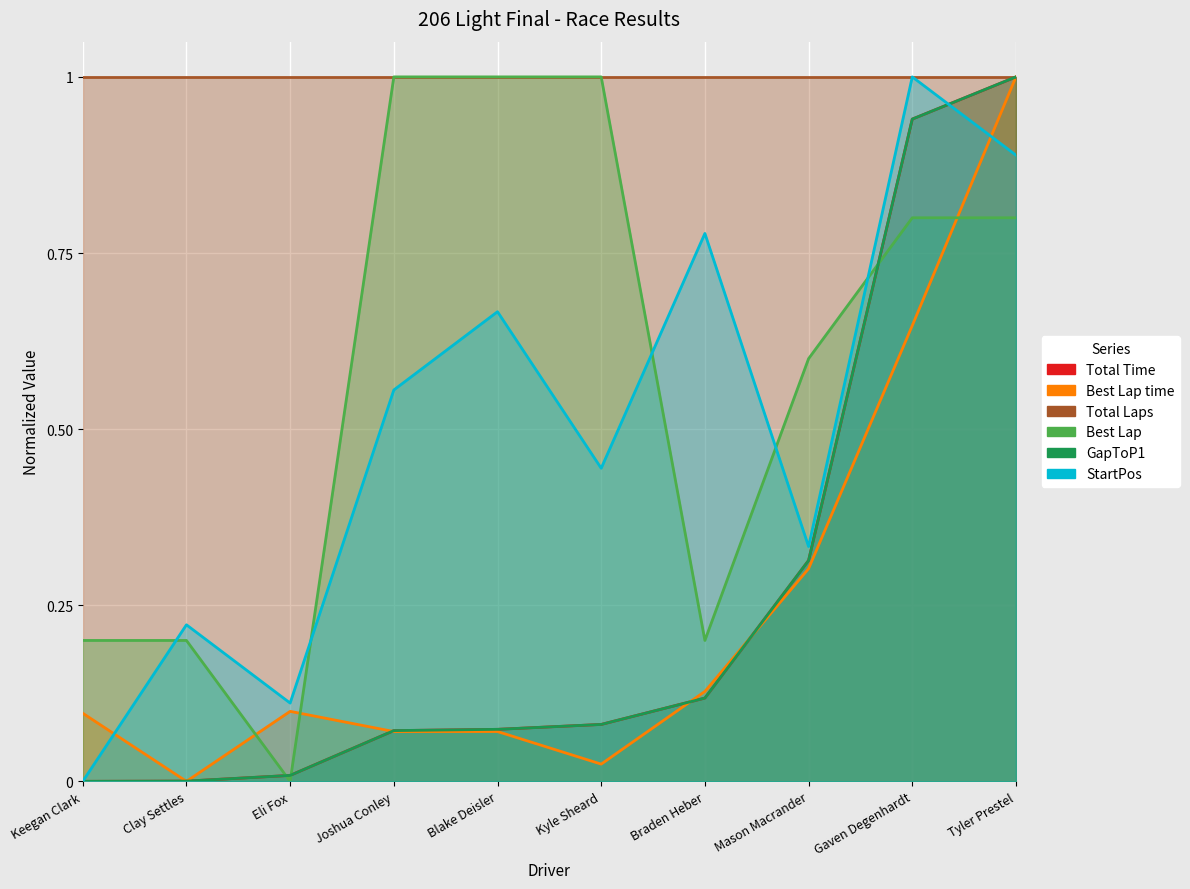

Does the chart display data point markers on the line(s)?

No